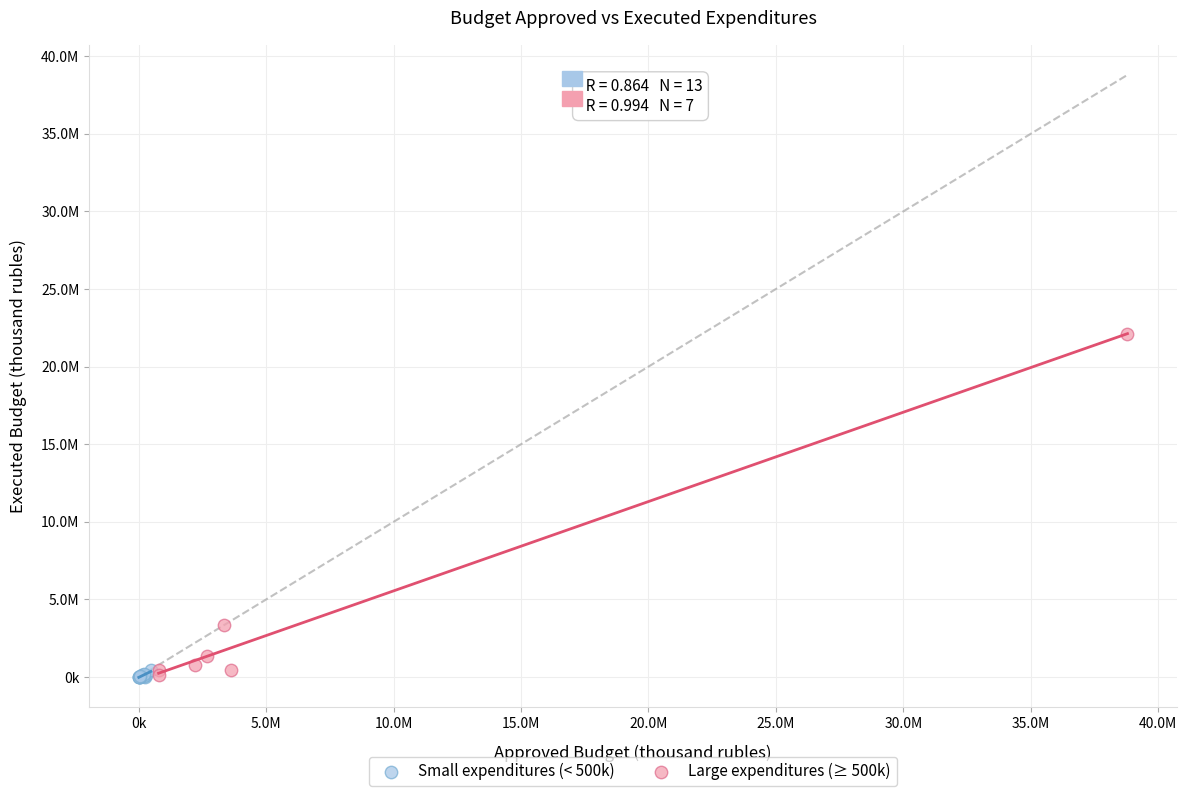

What are all the series names shown in the legend?

Small expenditures (< 500k), Large expenditures (≥ 500k)